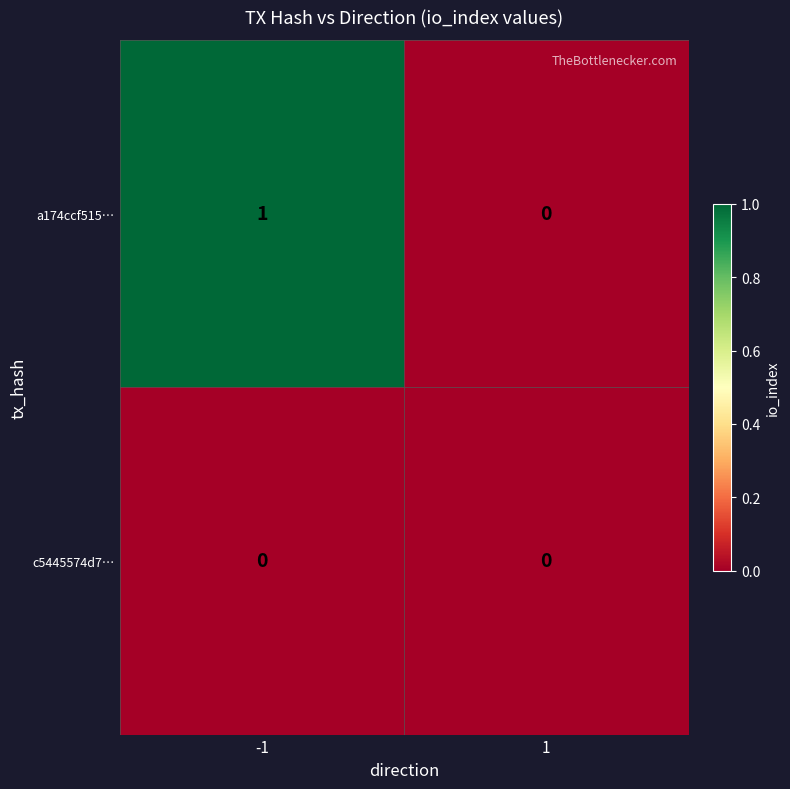

Reading right to left, transcribe all the data shown in this chart.

a174ccf515…: 1=0	-1=1
c5445574d7…: 1=0	-1=0